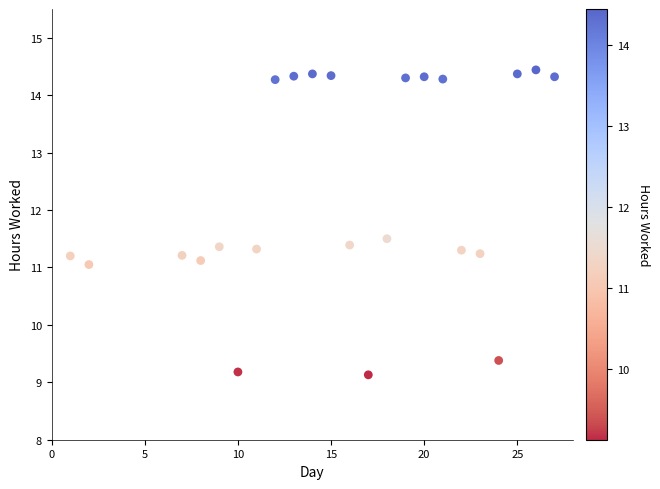

What is the range of X values (max minus min)?

26.0